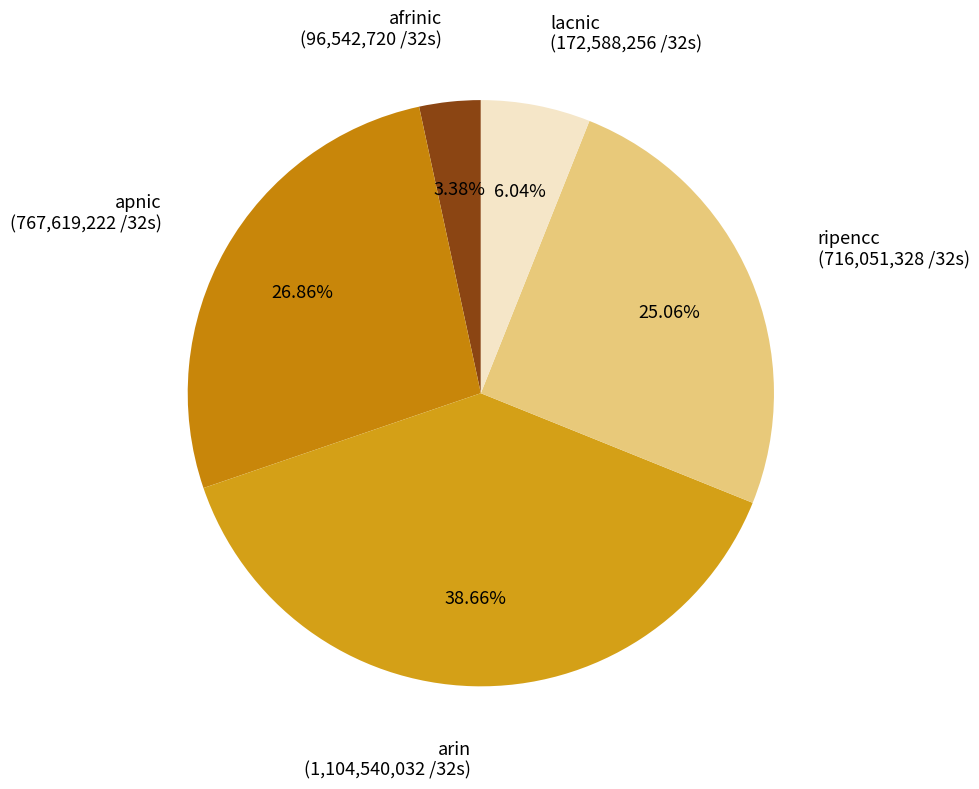

Is there a majority slice in this chart?

No